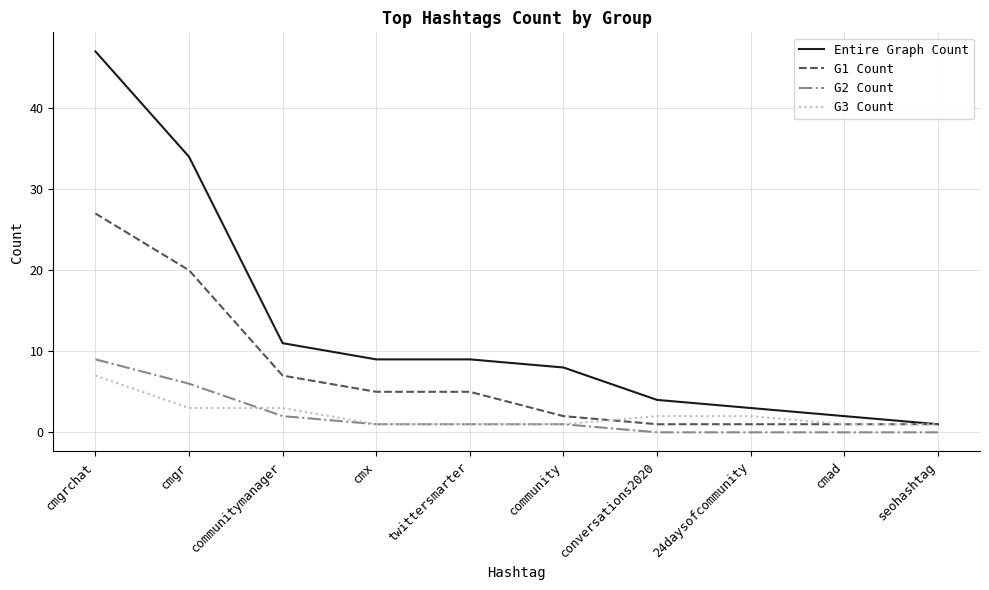

What is the sum of the Entire Graph Count values at conversations2020 and community?

12